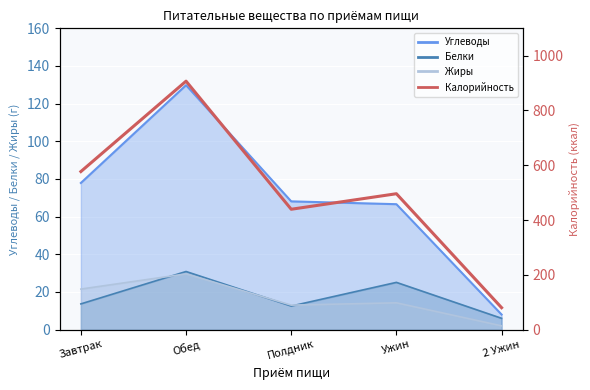

At which label does the data first exceed 496?

Завтрак